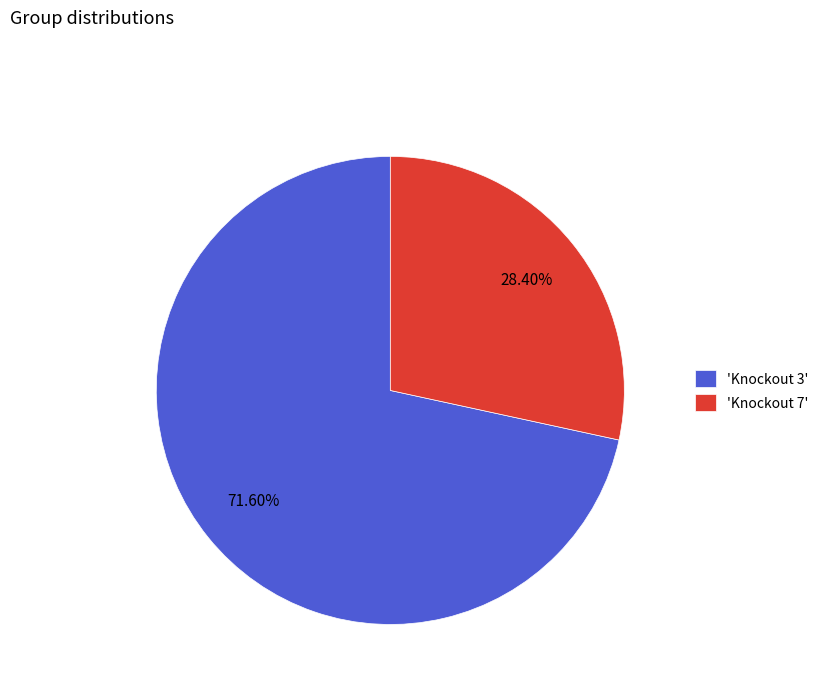

Is the sum of 'Knockout 3' and 'Knockout 7' greater than half?

Yes